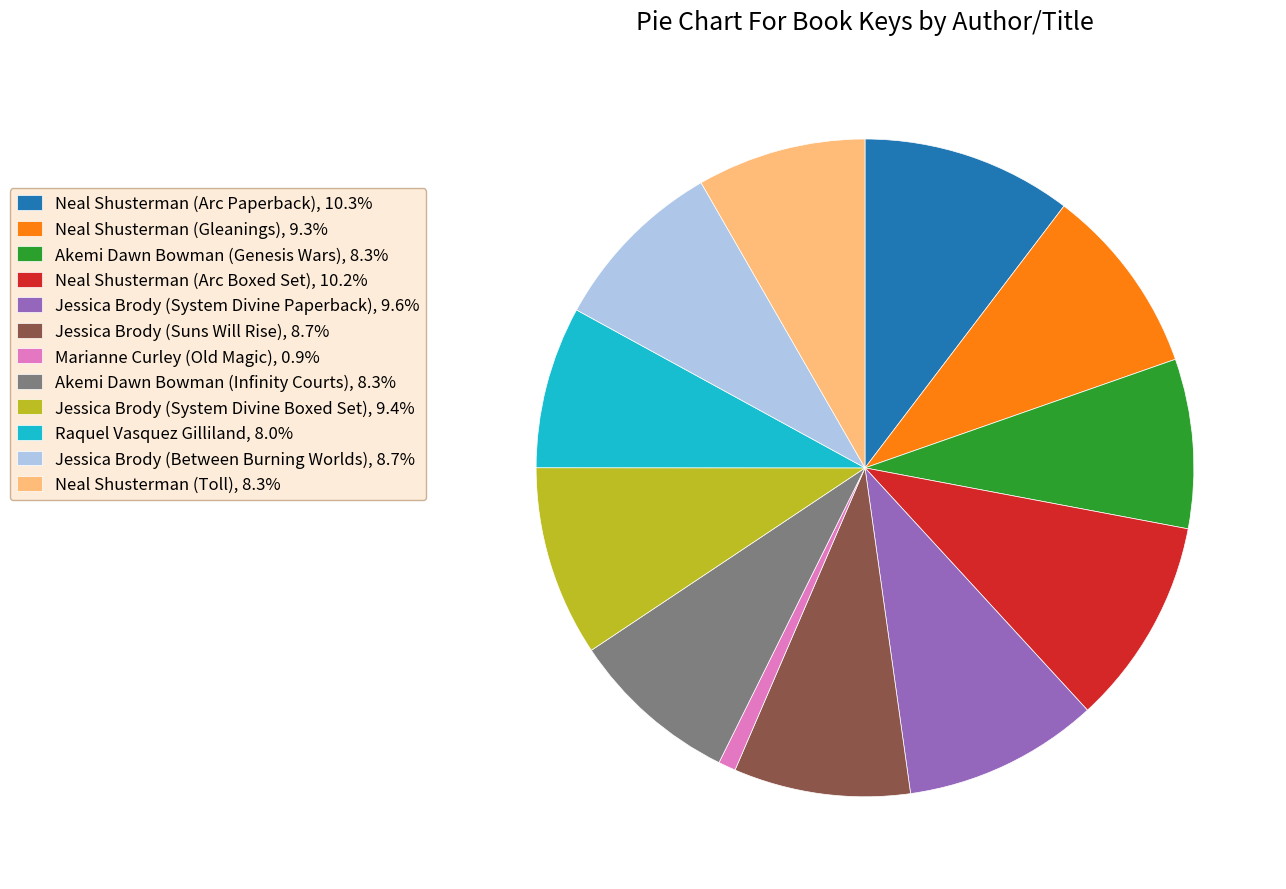

Combined, do Jessica Brody (System Divine Paperback), 9.6% and Jessica Brody (System Divine Boxed Set), 9.4% account for over 50%?

No